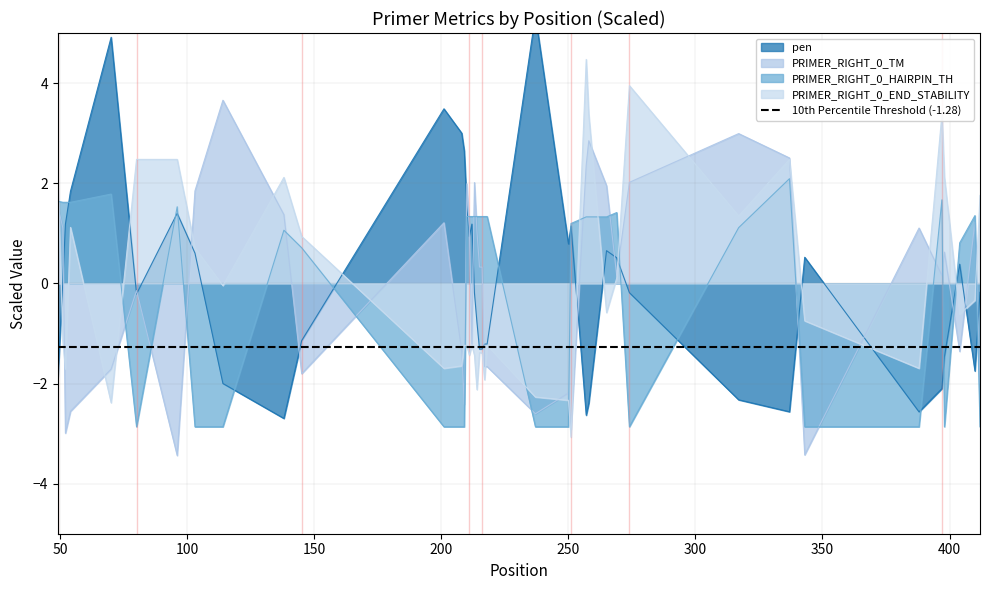

What is the difference between the maximum and second lowest values in the PRIMER_RIGHT_0_TM series?

7.1